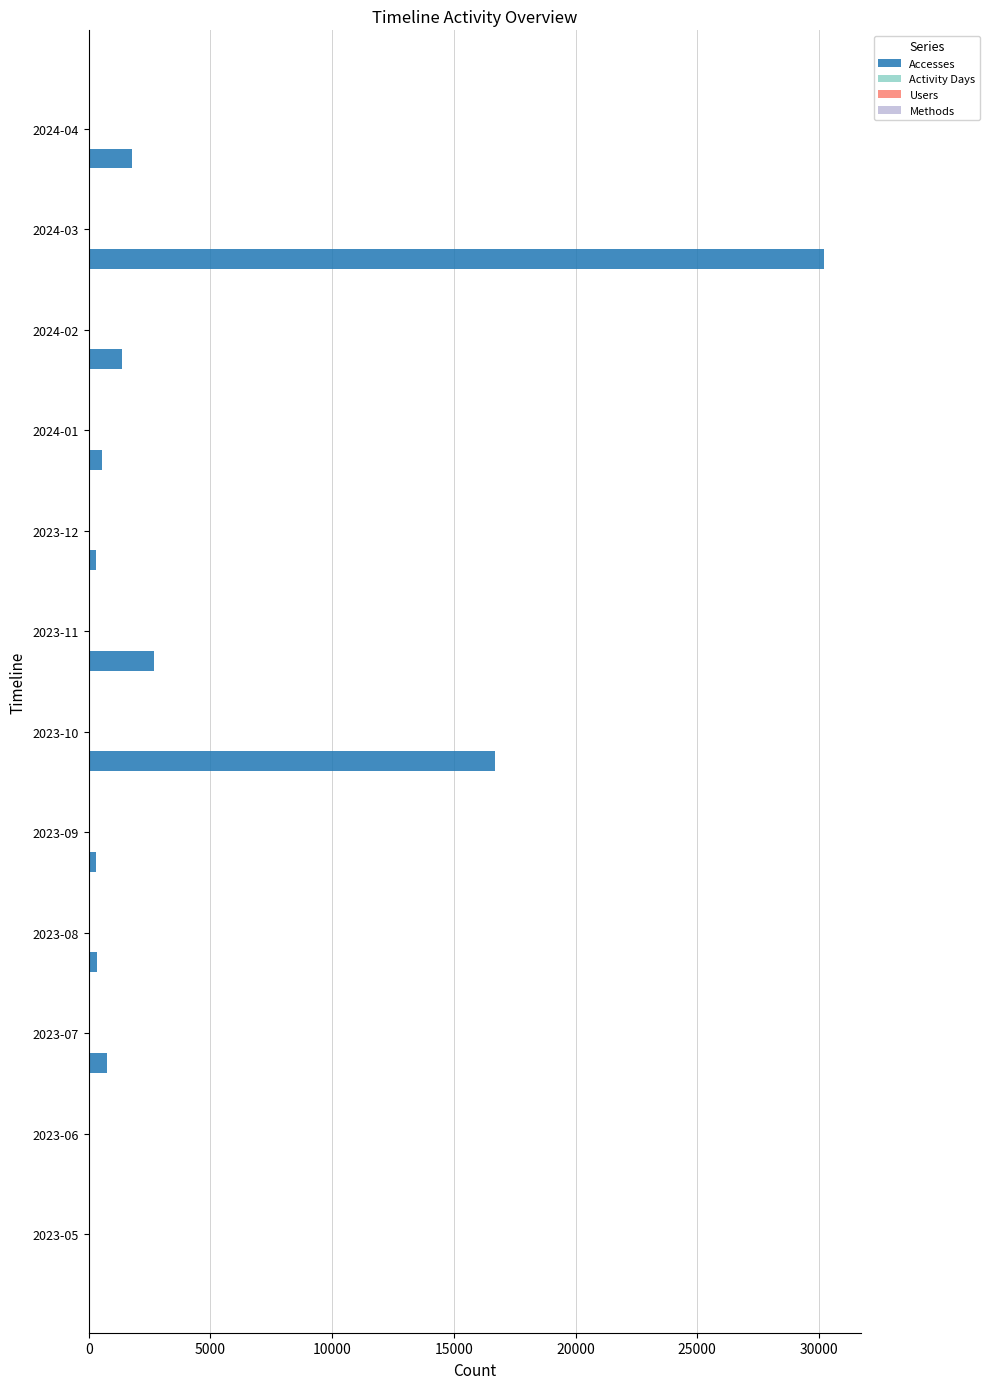

Which series has the largest total across all categories?

Accesses